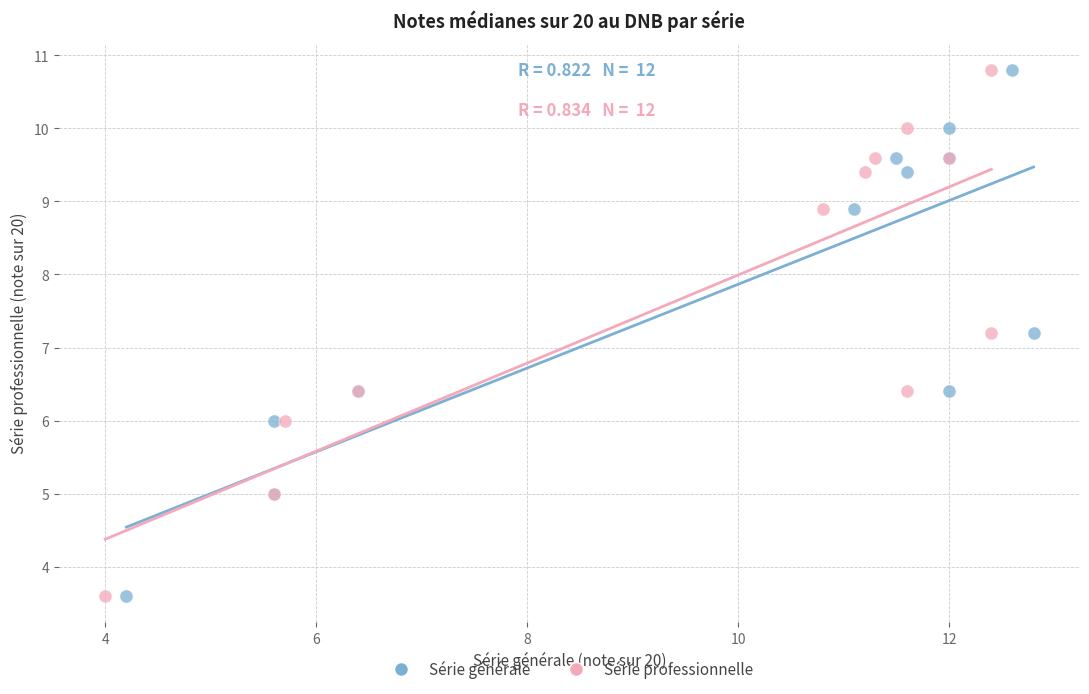

What are all the series names shown in the legend?

Série générale, Série professionnelle